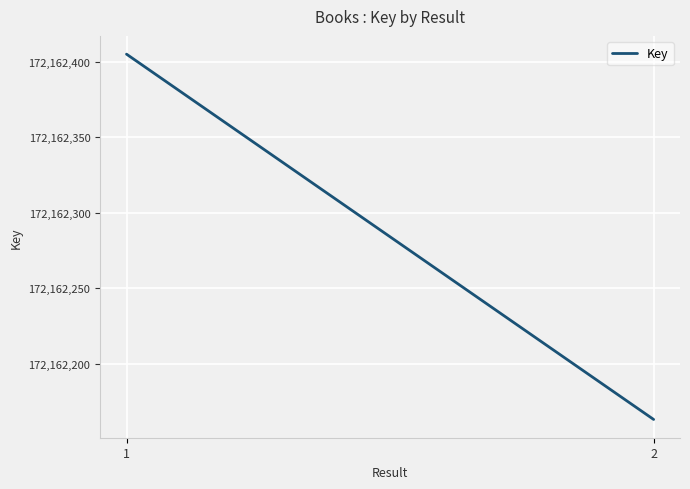

How many lines are shown in the chart?

1